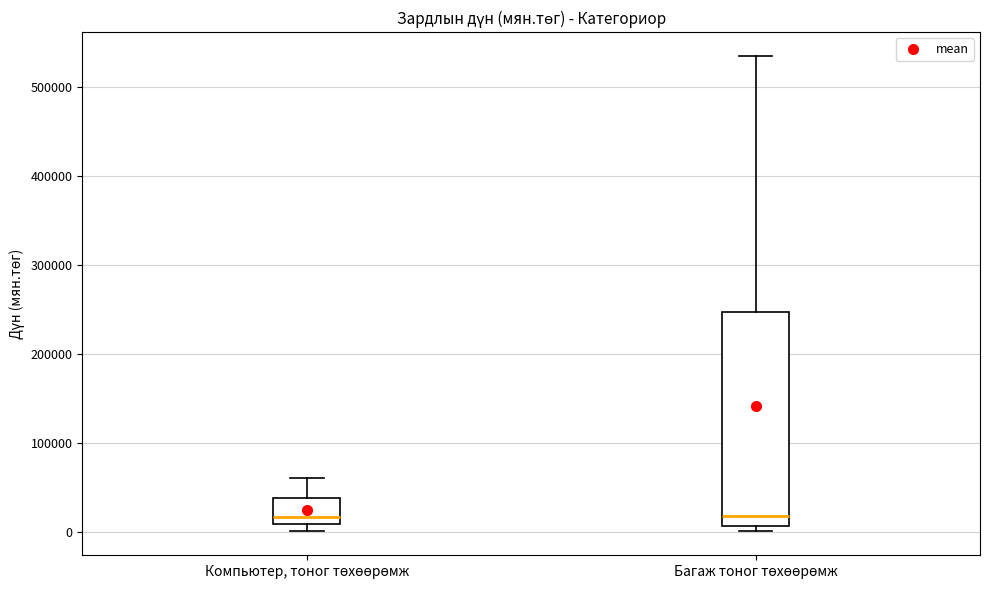

Reading left to right, transcribe this box plot: for each box, give where its median line is, the range the box spans, and where its two whiskers end, as read against the y-axis. The values are not printed on the chart, so give them approximately, as read against the axis.

Компьютер, тоног төхөөрөмж: median 20000, box 10000 to 40000, whiskers 0 to 60000
Багаж тоног төхөөрөмж: median 20000, box 10000 to 250000, whiskers 0 to 540000